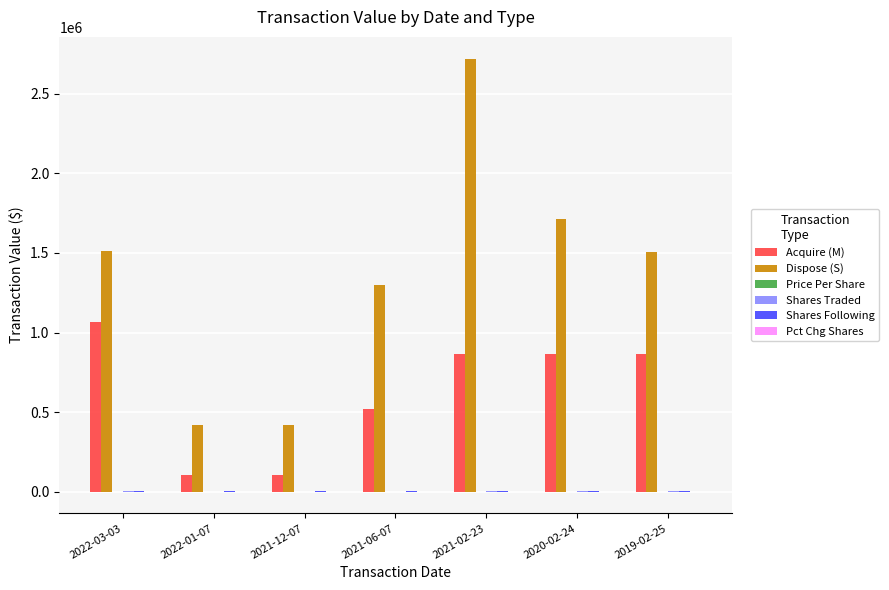

Which series changed the most between 2022-03-03 and 2021-12-07?

Dispose (S)